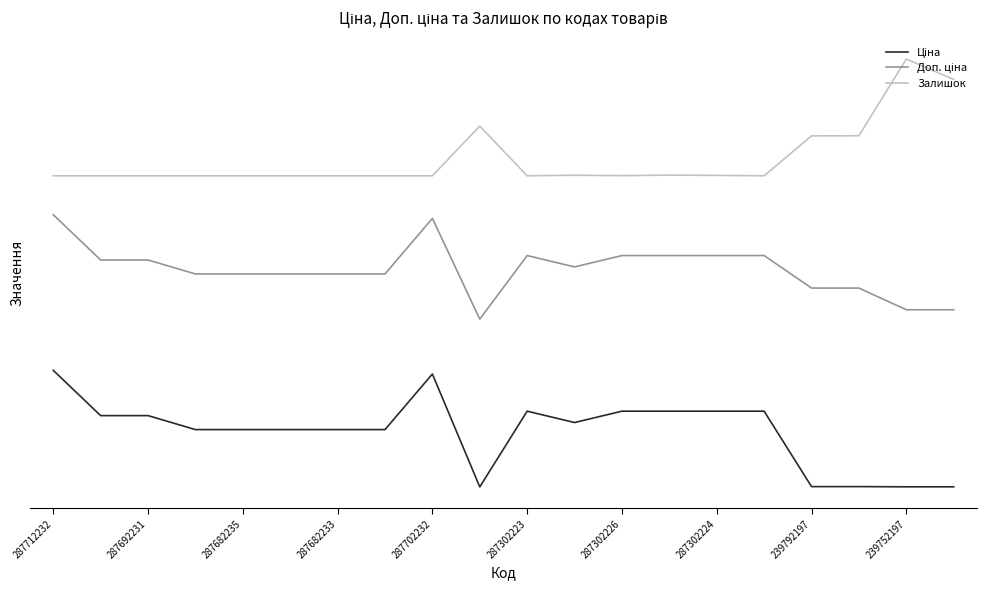

Which series has the widest spread of values?

Залишок